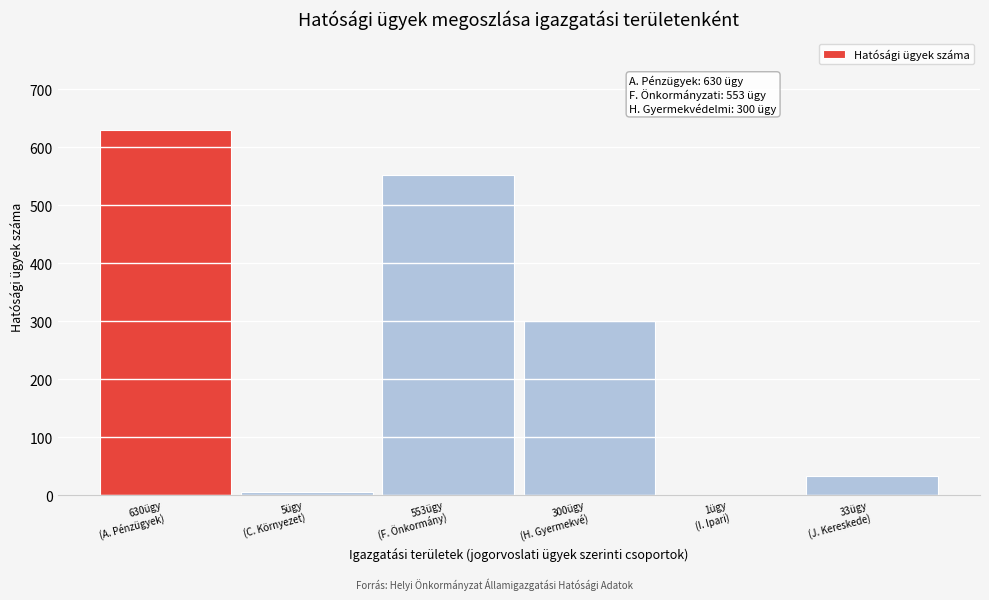

What is the maximum value shown in the chart?

630